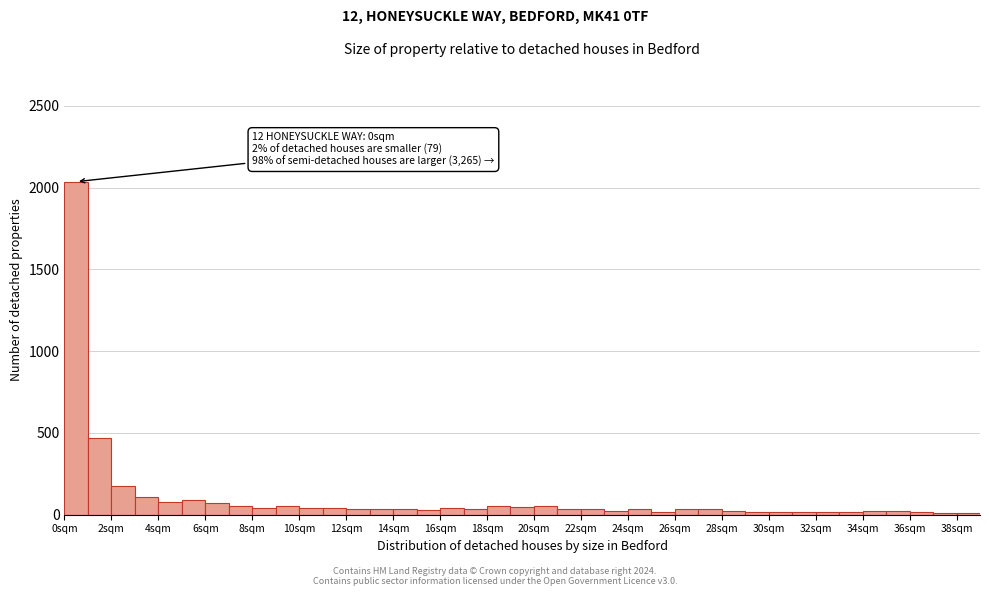

Which range on the x-axis has the tallest bar?

0 to 1